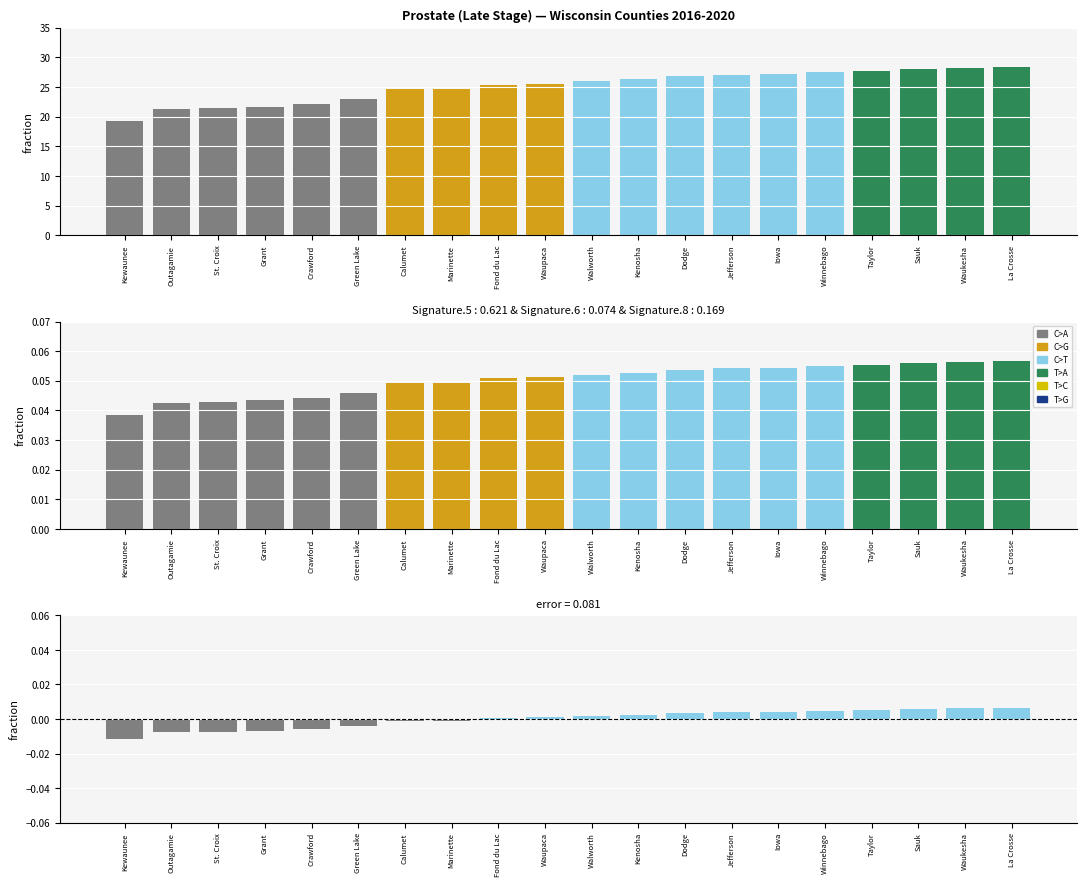

How many data points in Age-Adjusted Incidence Rate are less than 26?

10